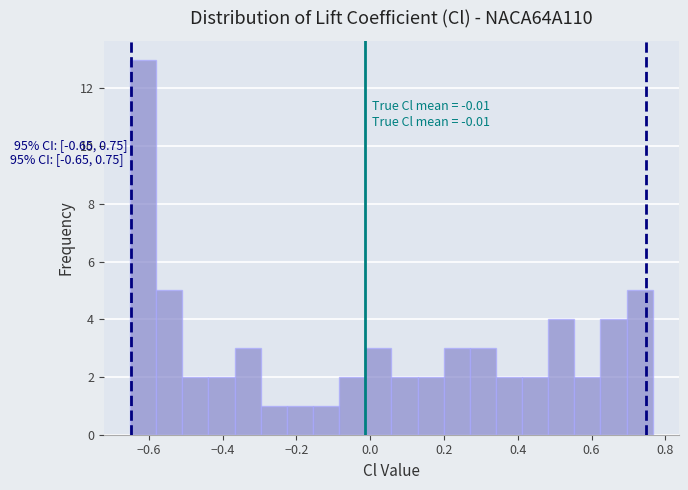

Around what value on the x-axis is the tallest bar? Give the approximate position of its centre, as read against the axis.

-0.62